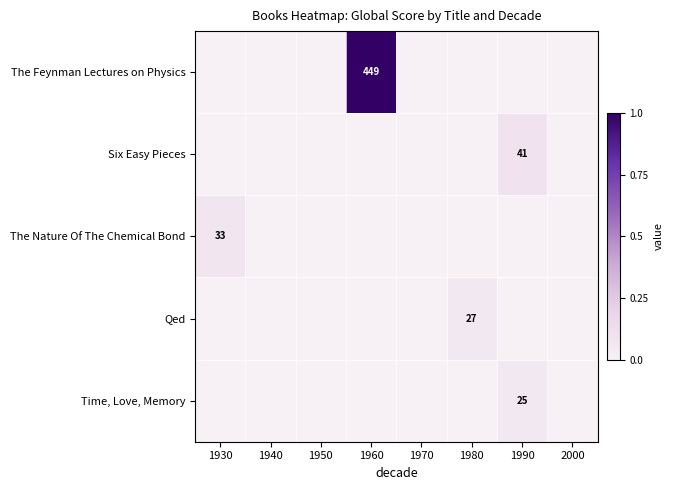

Is it true that The Nature Of The Chemical Bond equals 0.0 at 1940?

False